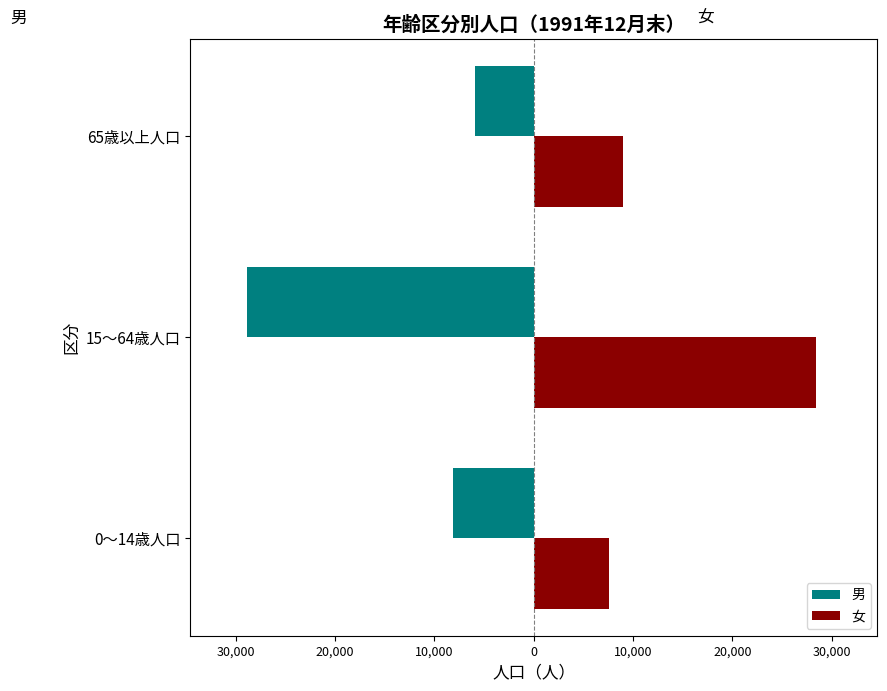

What are all the series names shown in the legend?

男, 女